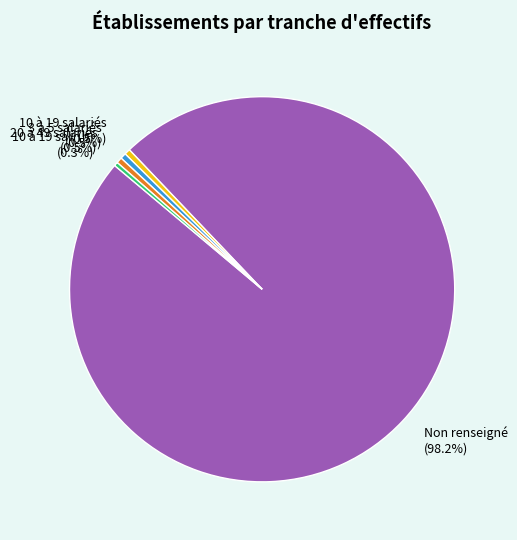

Which slice is the largest?

Non renseigné